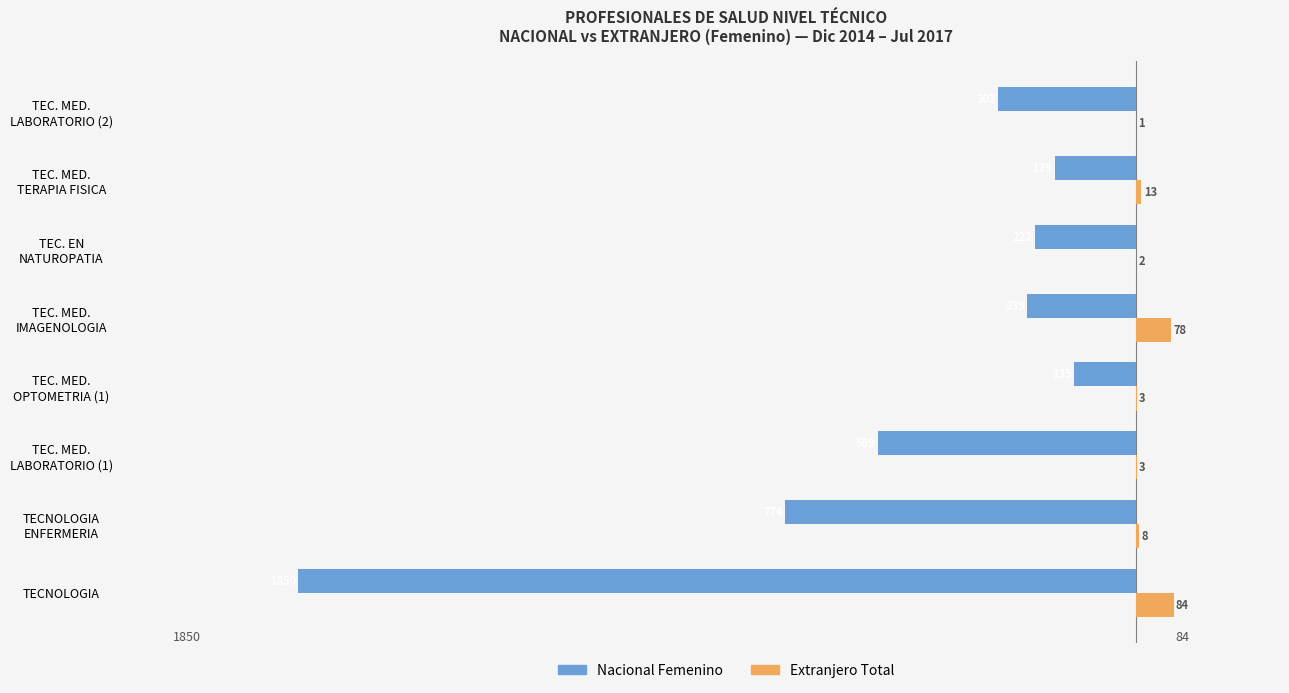

What is the approximate value of Extranjero Total at TECNOLOGIA, to the nearest 5?

85